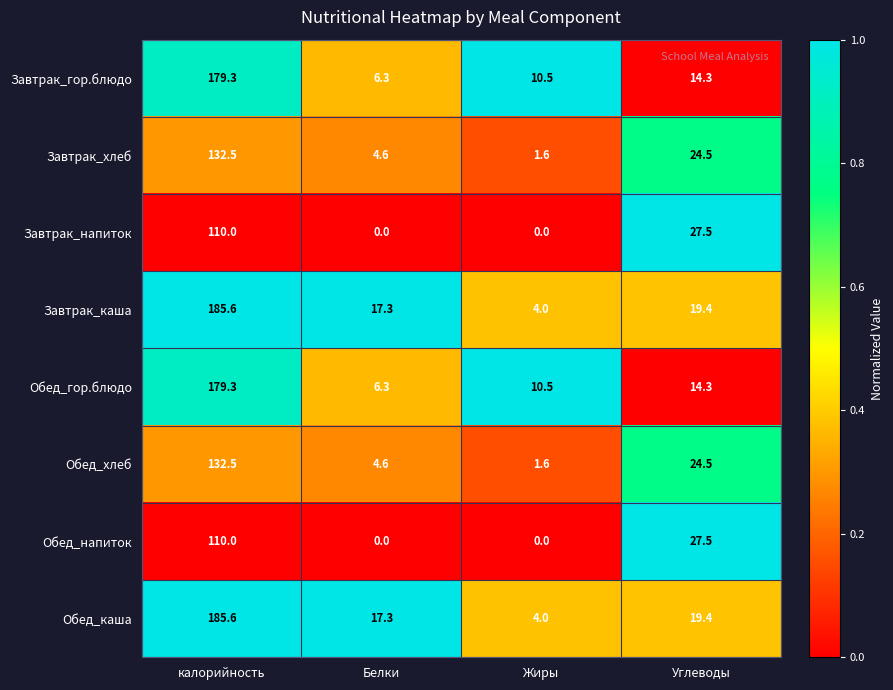

Where is Завтрак_хлеб nearest to the value 67?

Углеводы